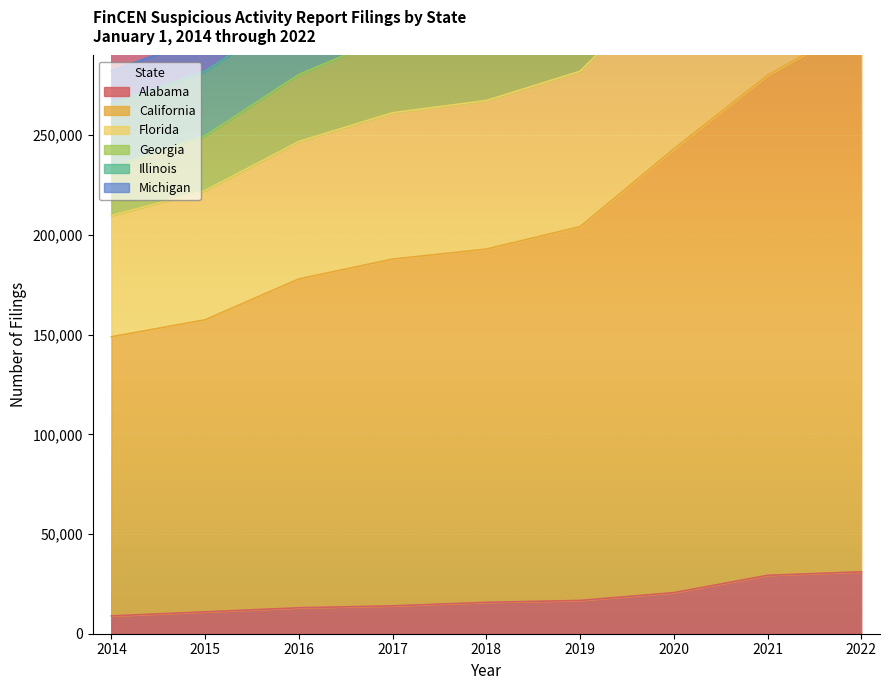

Which series has the largest total across all categories?

Illinois